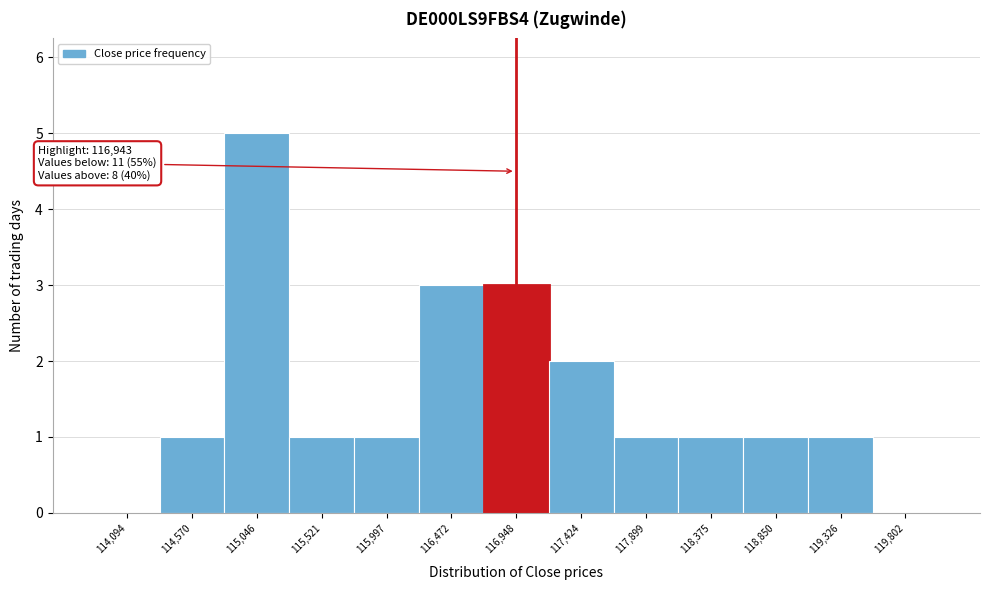

Over which range of the x-axis is the bar tallest?

114800 to 115300